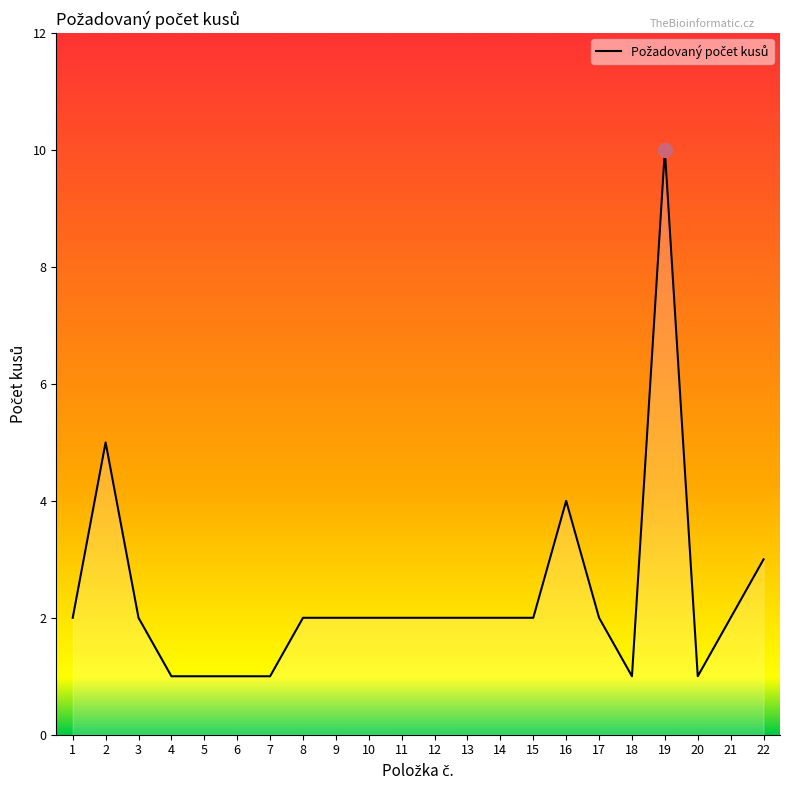

True or false: there are more than 0 points higher than both neighbors.

True